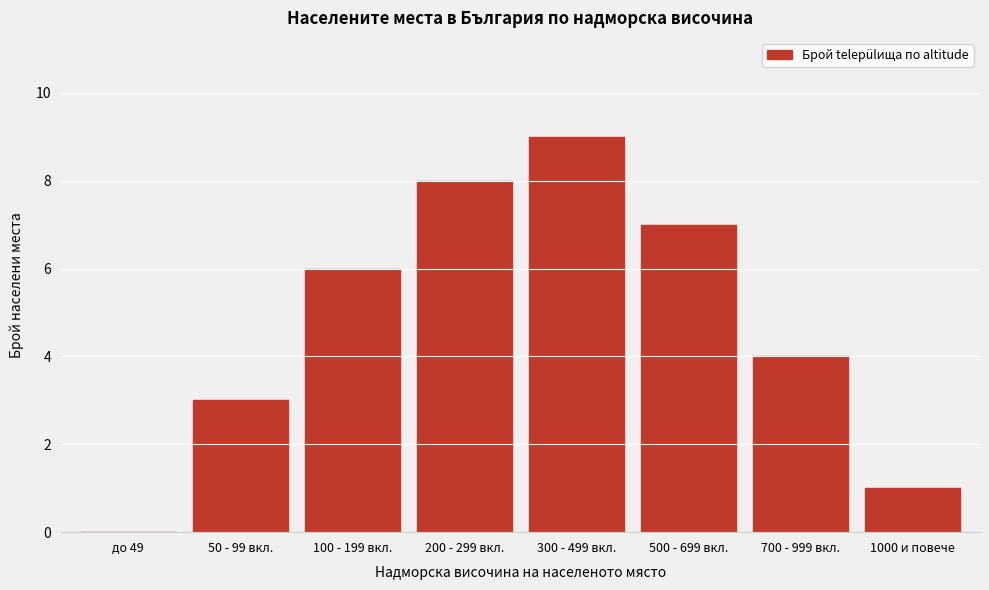

Reading left to right, extract all data points from this chart.

до 49=0	50 - 99 вкл.=3	100 - 199 вкл.=6	200 - 299 вкл.=8	300 - 499 вкл.=9	500 - 699 вкл.=7	700 - 999 вкл.=4	1000 и повече=1